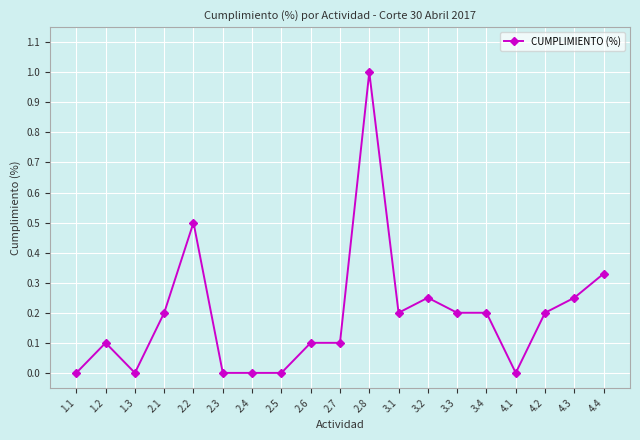

What is the difference between the maximum and minimum values?

1.0